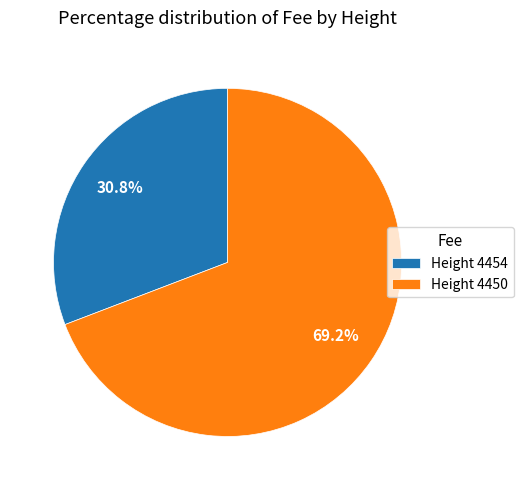

What is the largest slice in the pie chart?

Height 4450